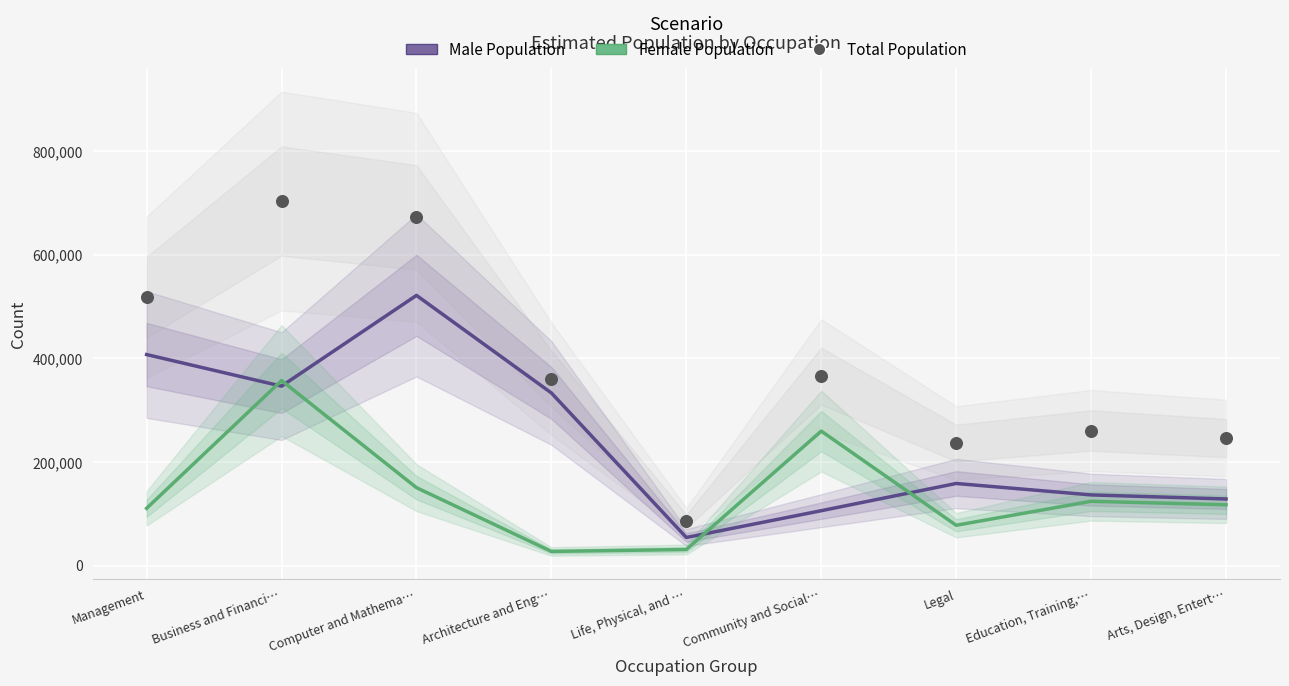

What are all the series names shown in the legend?

Male Population, Female Population, Total Population